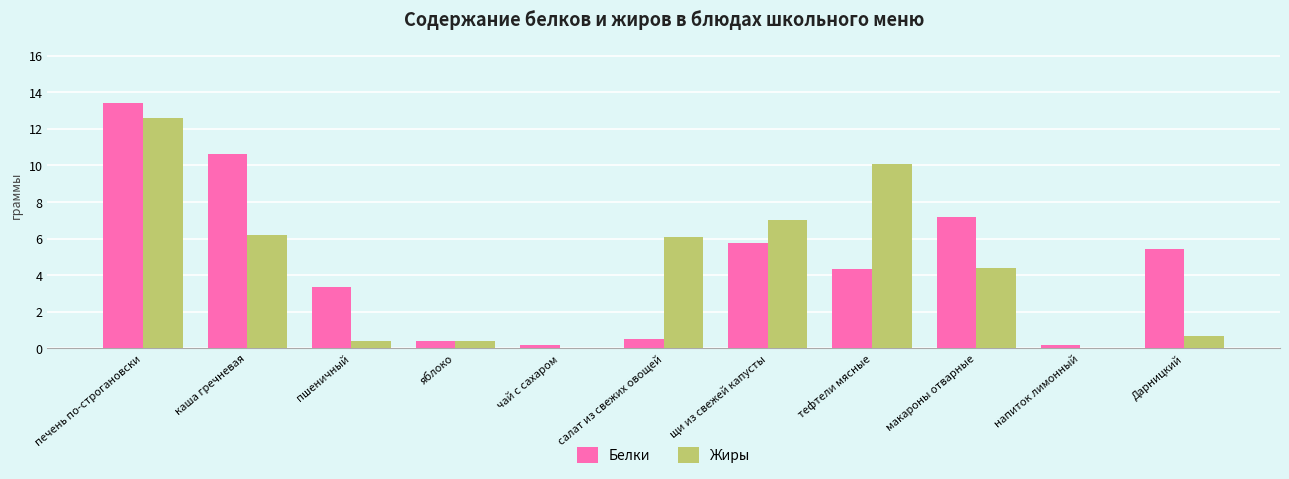

Is the value of Белки at печень по-строгановски greater than the value of Жиры at чай с сахаром?

Yes